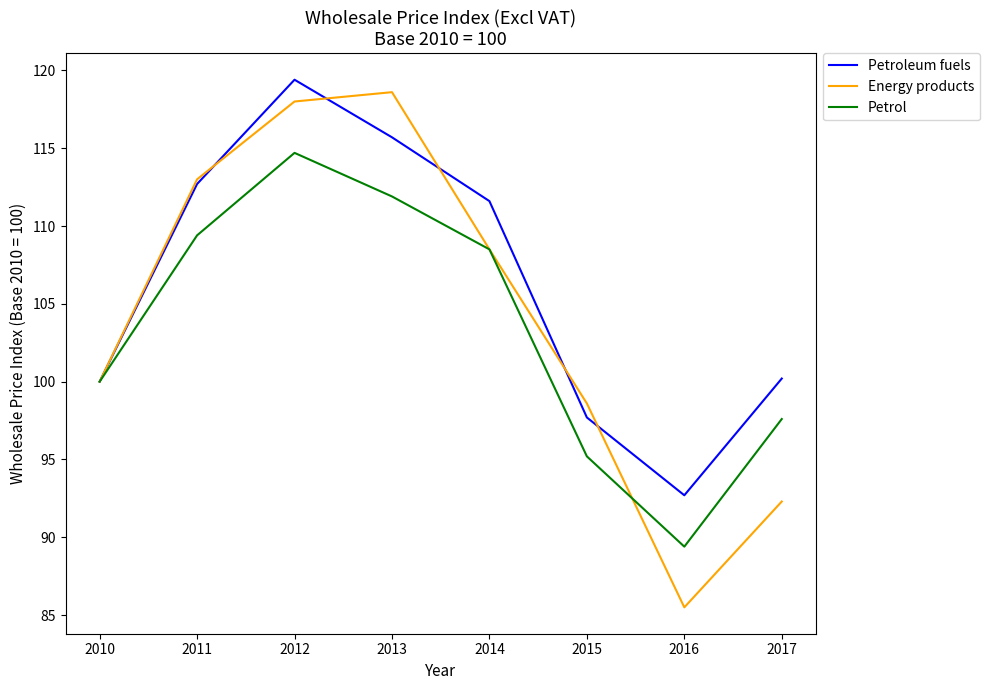

True or false: Petrol and Energy products cross at least once.

True